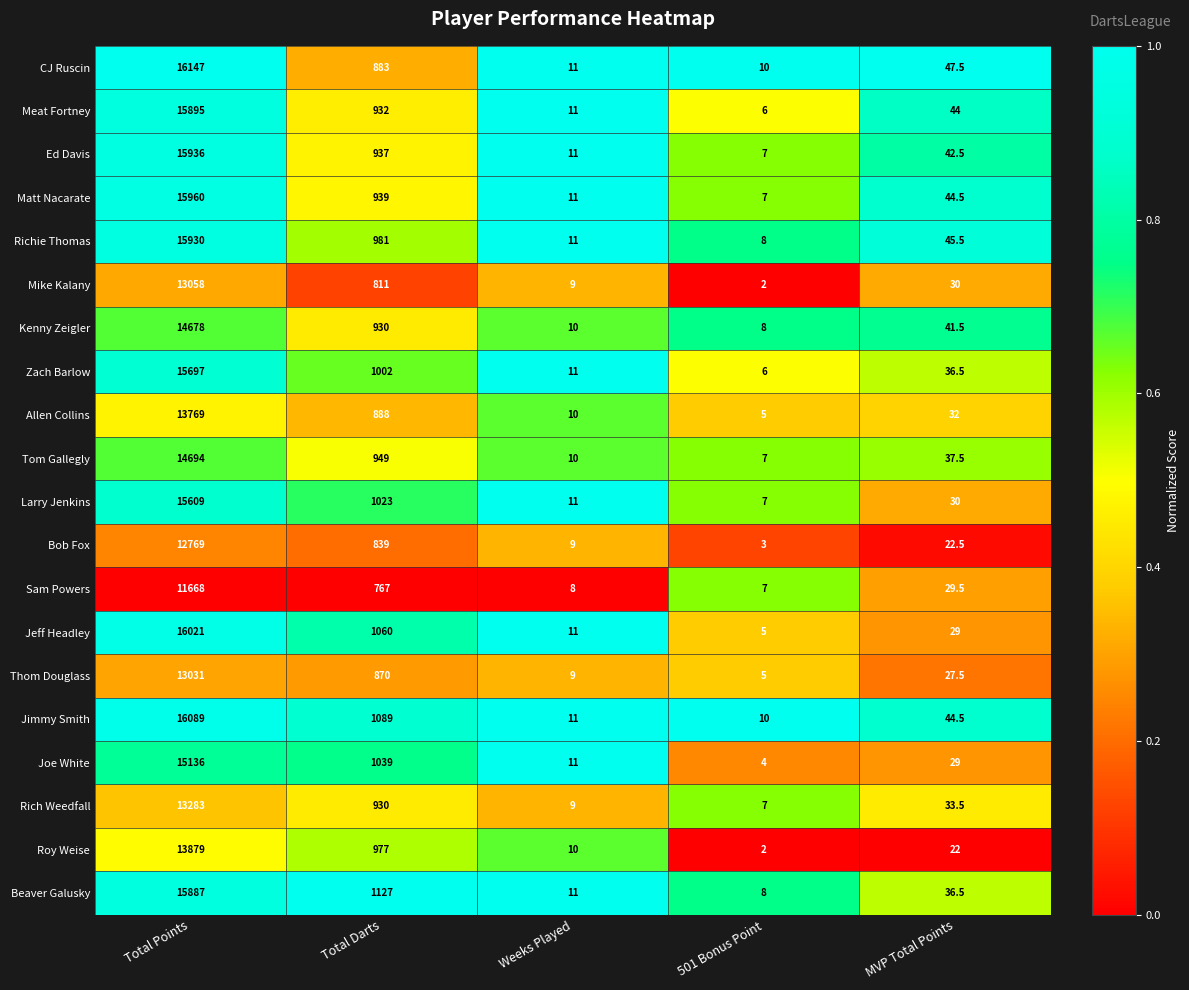

Which series has the largest range (max minus min)?

CJ Ruscin